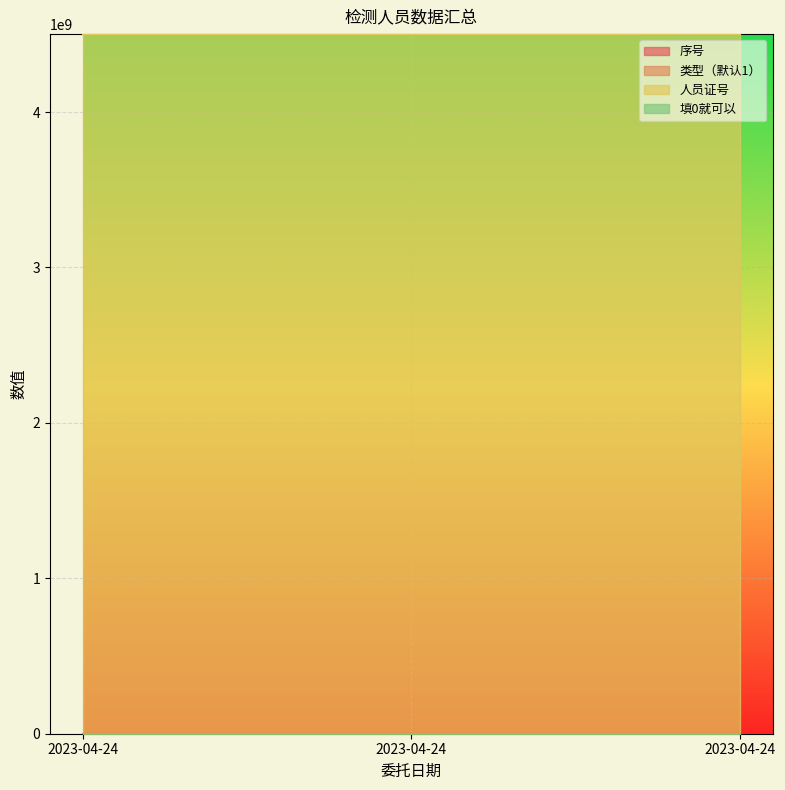

Rank the series by their maximum value, from lowest to highest.

类型（默认1）, 填0就可以, 序号, 人员证号